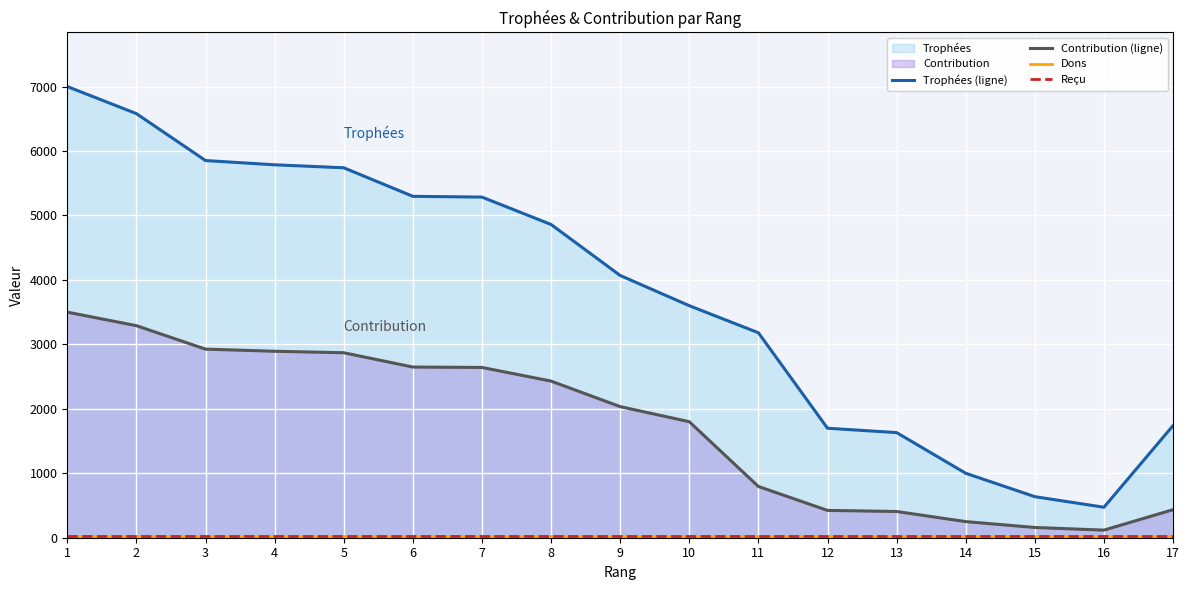

Which series has the widest spread of values?

Trophées